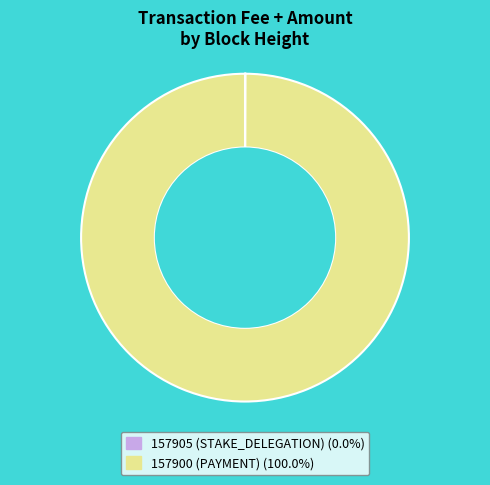

Is there any slice that represents more than half of the pie?

Yes